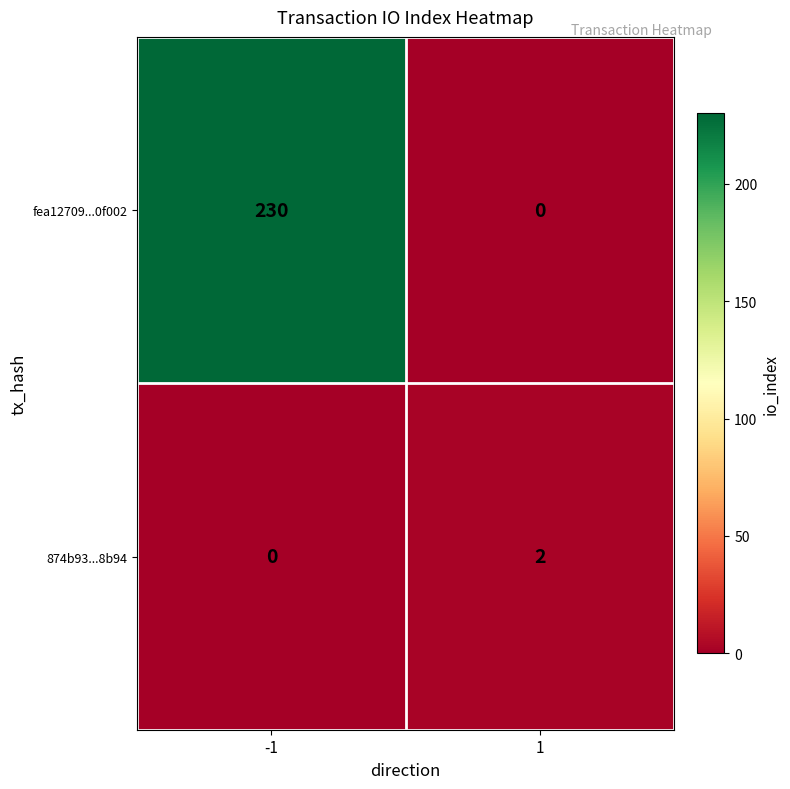

Reading right to left, extract all data points from this chart.

fea12709...0f002: 1=0	-1=230
874b93...8b94: 1=2	-1=0